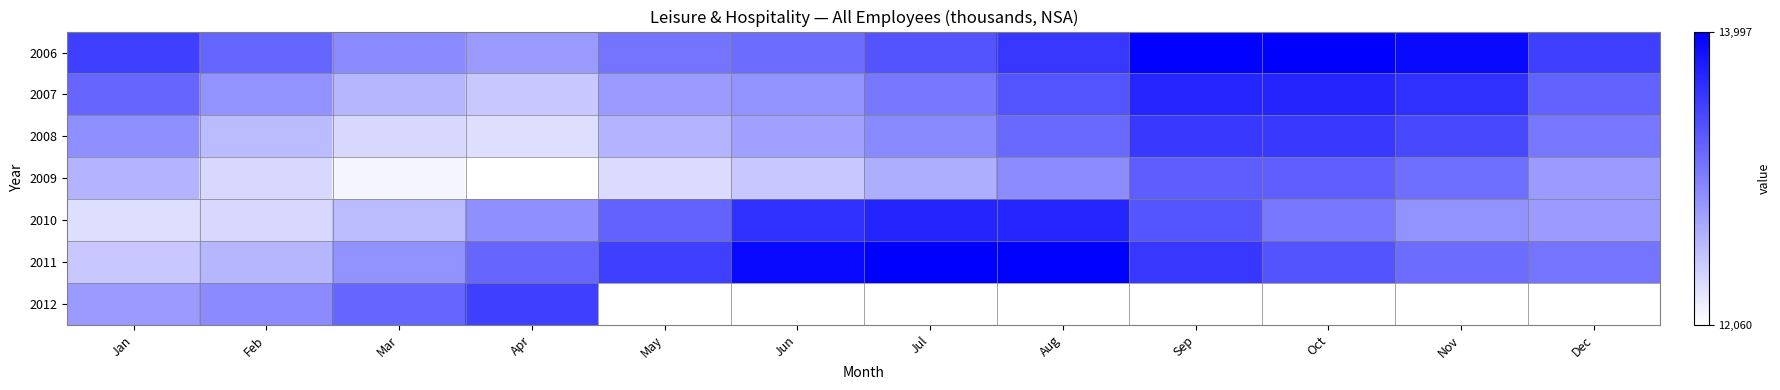

Rank the series at Mar from lowest to highest value.

2009, 2008, 2010, 2007, 2011, 2006, 2012